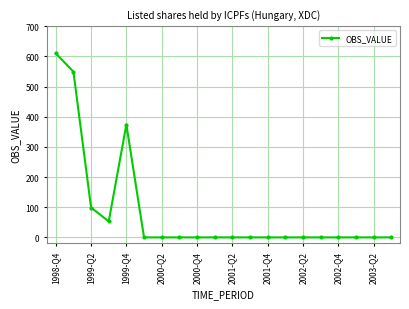

What is the maximum value shown in the chart?

610